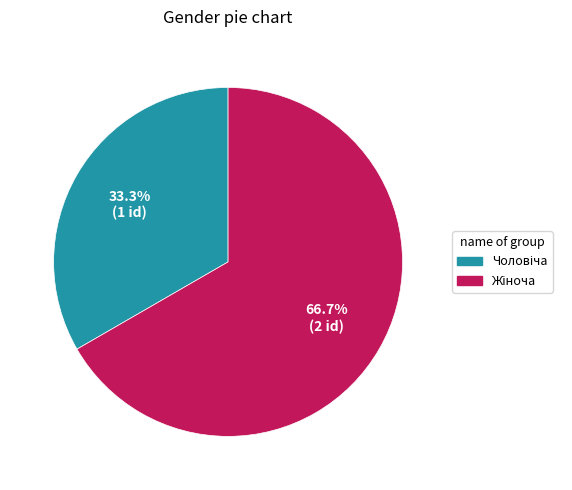

Is there any slice that represents more than half of the pie?

Yes